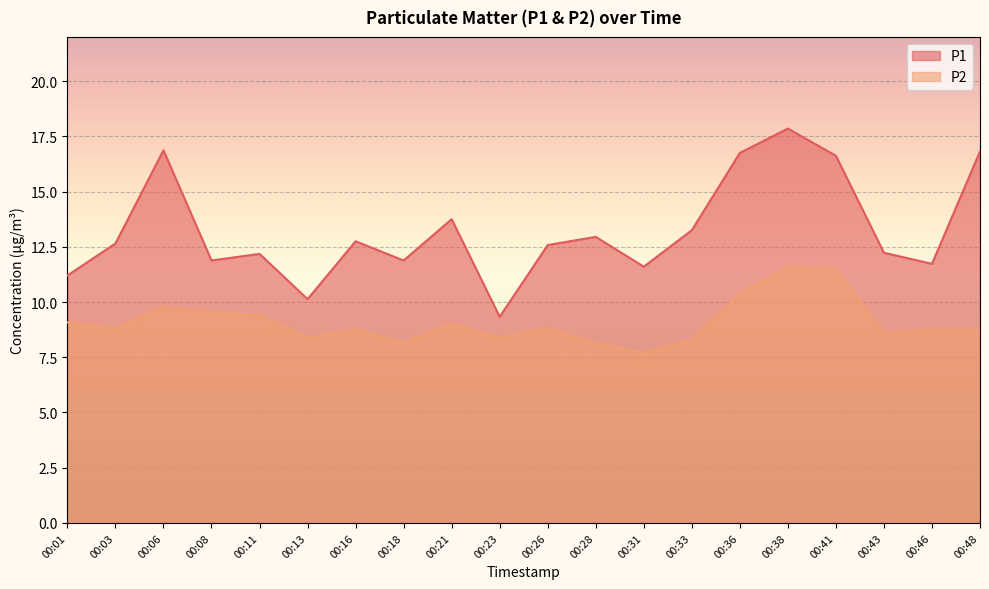

What is the total value across all series at 00:16?

21.5